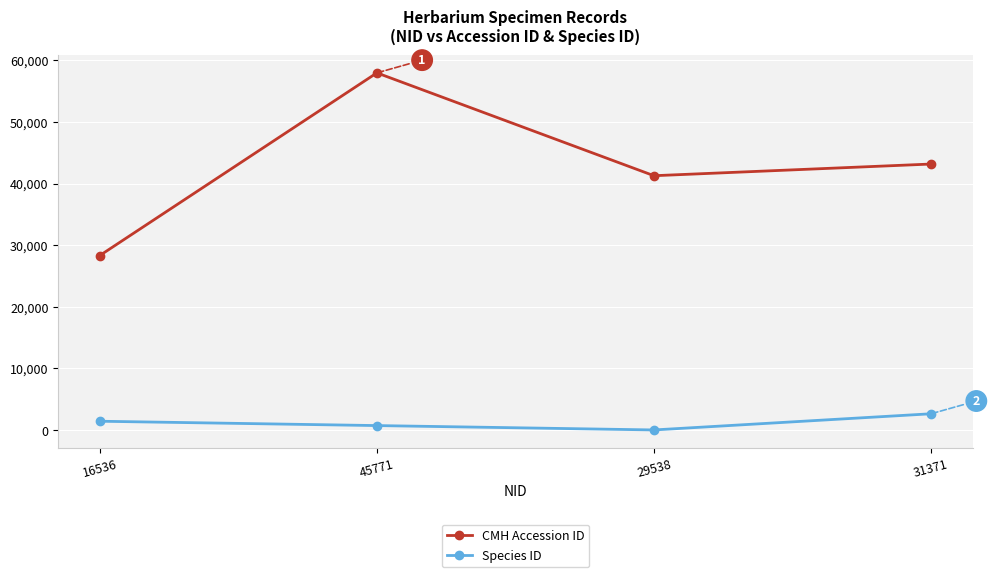

At how many categories does at least one series exceed 51176?

1